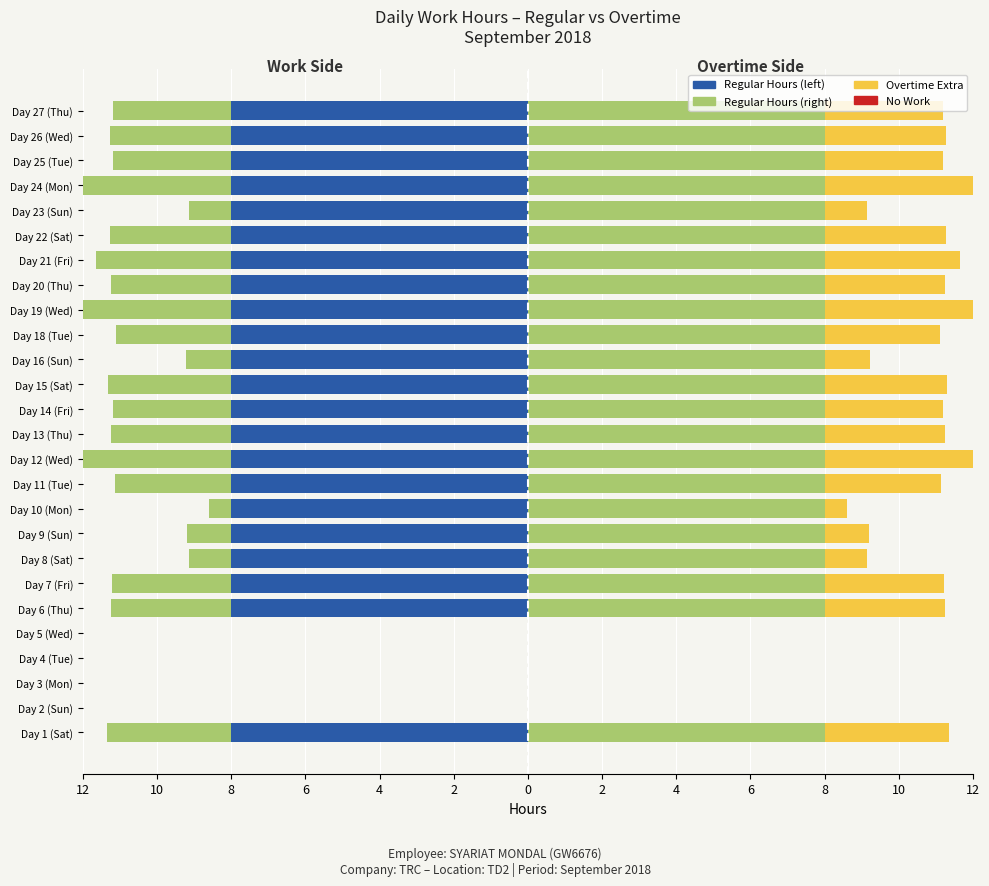

How many bars are there in each group?

3